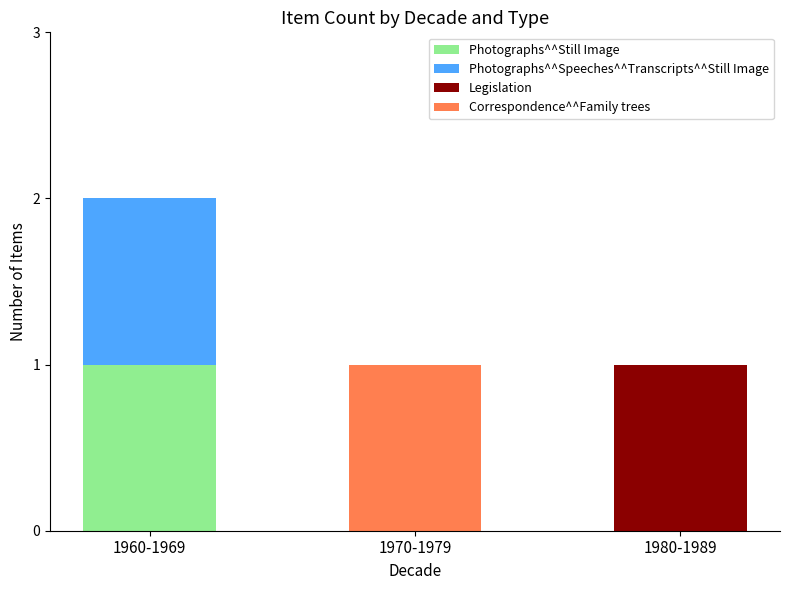

Which category has the highest value in the Photographs^^Still Image series?

1960-1969